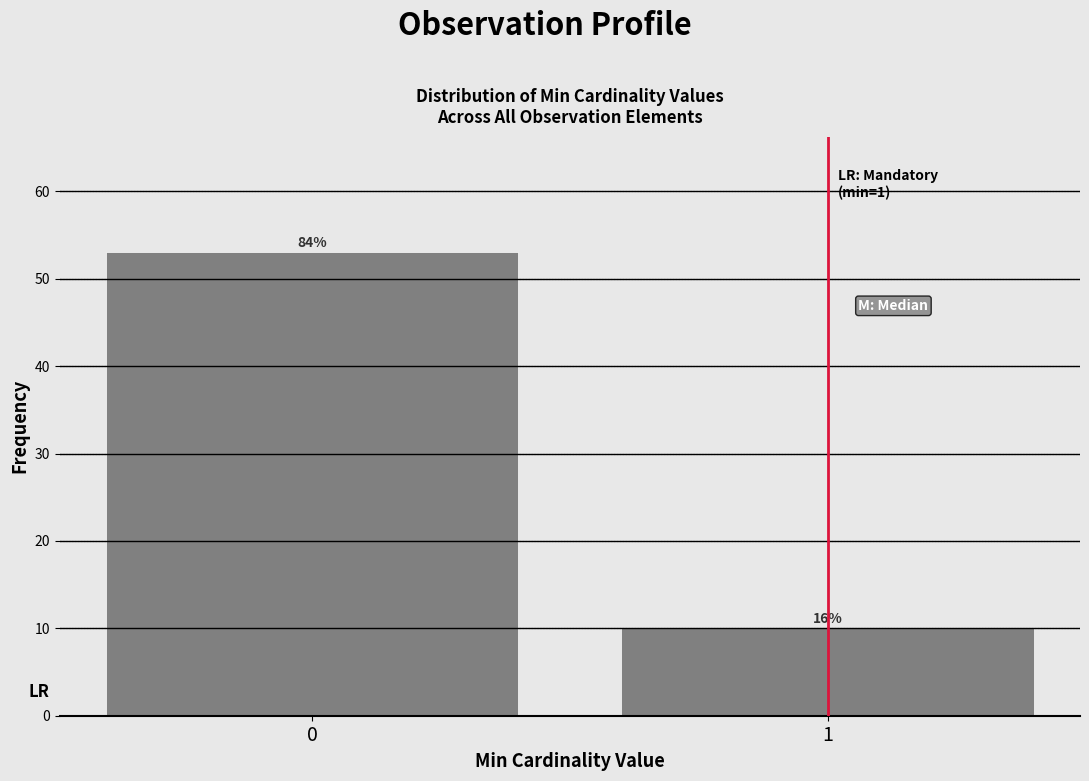

Does the chart contain any negative values?

No